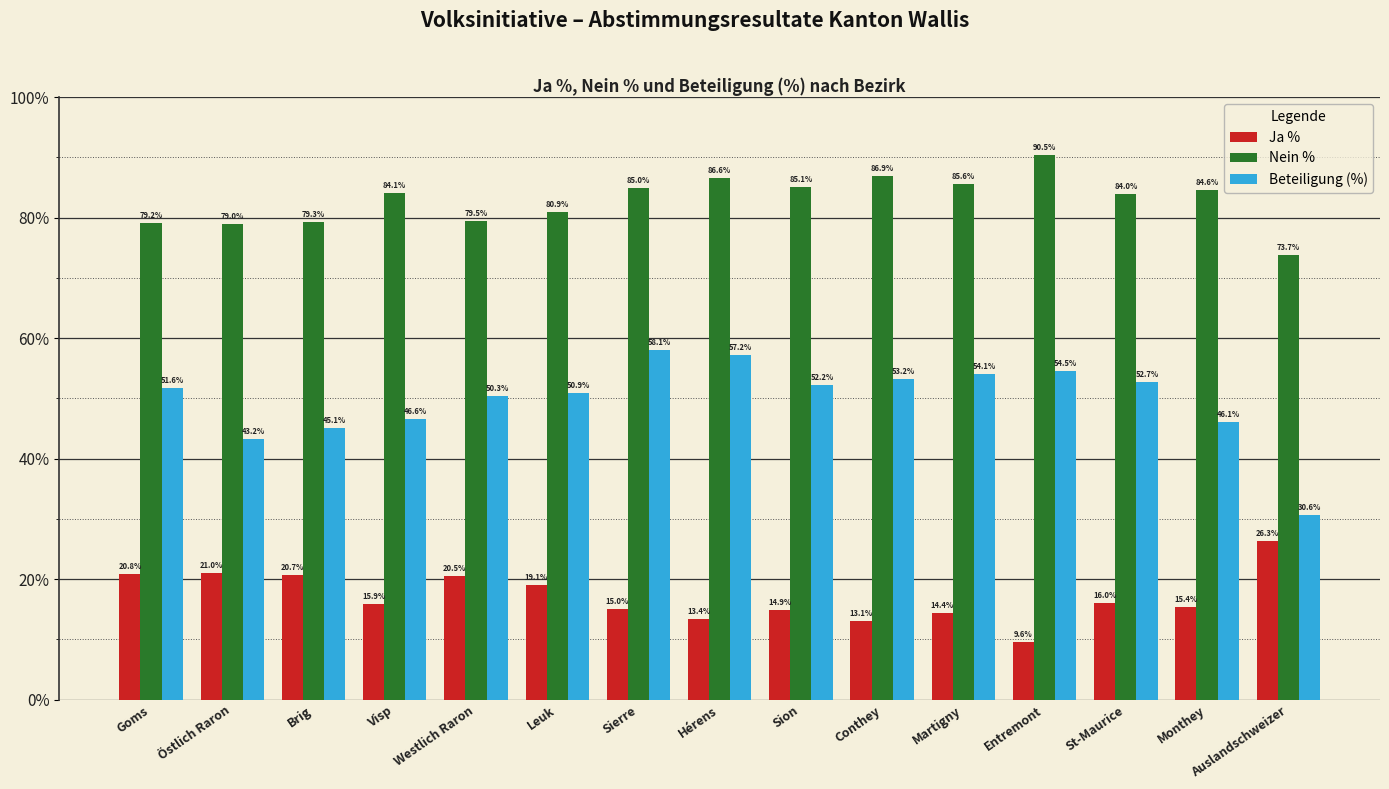

At which label does Ja % reach its minimum?

Entremont